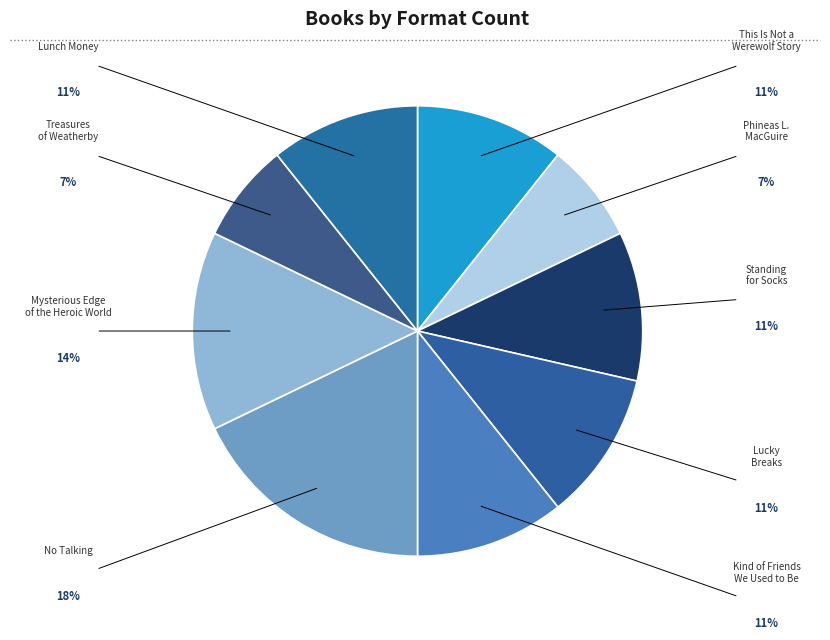

Is there a majority slice in this chart?

No